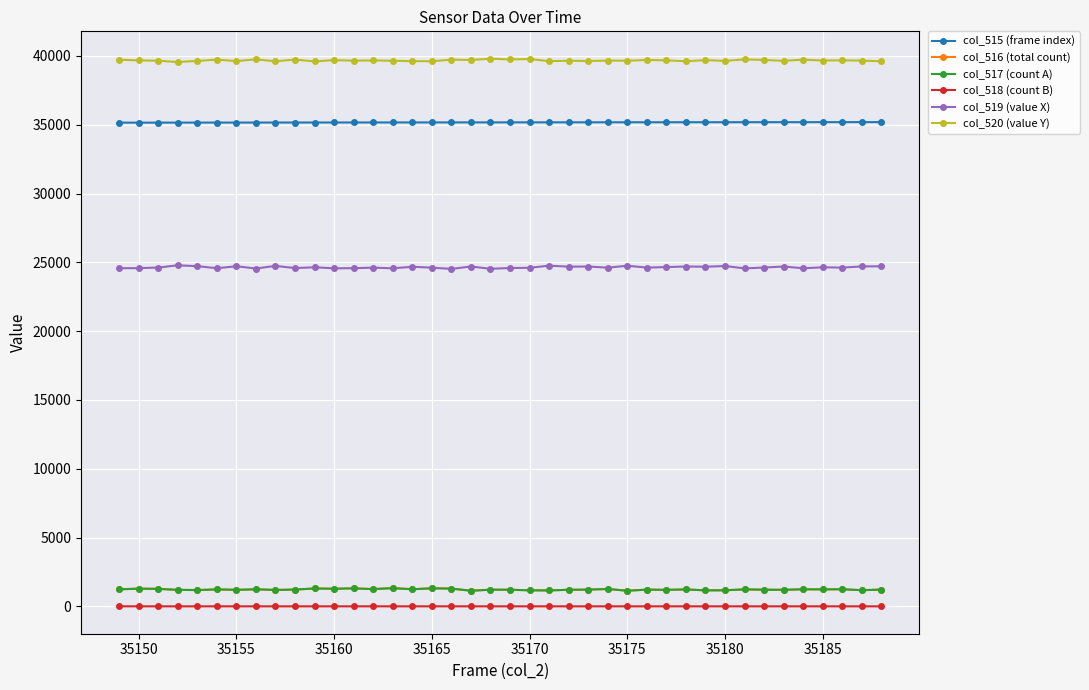

What is the minimum value for col_517 (count A)?

1133